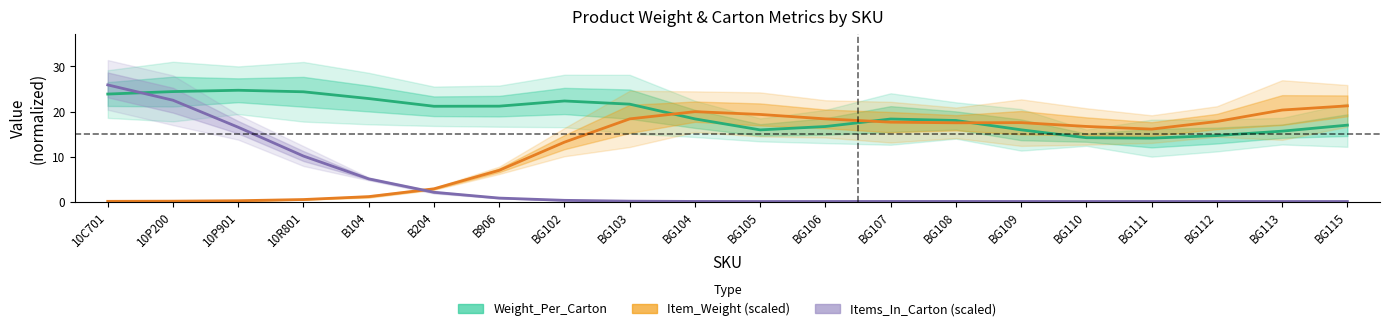

How many categories are shown in the chart?

20